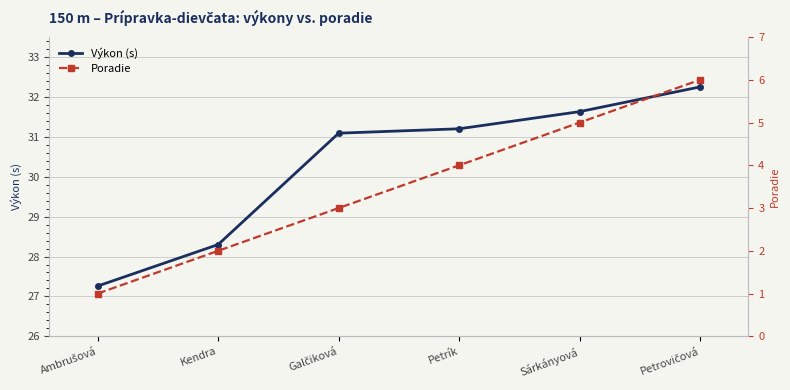

Rank the series at Petrovičová from lowest to highest value.

Poradie, Výkon (s)